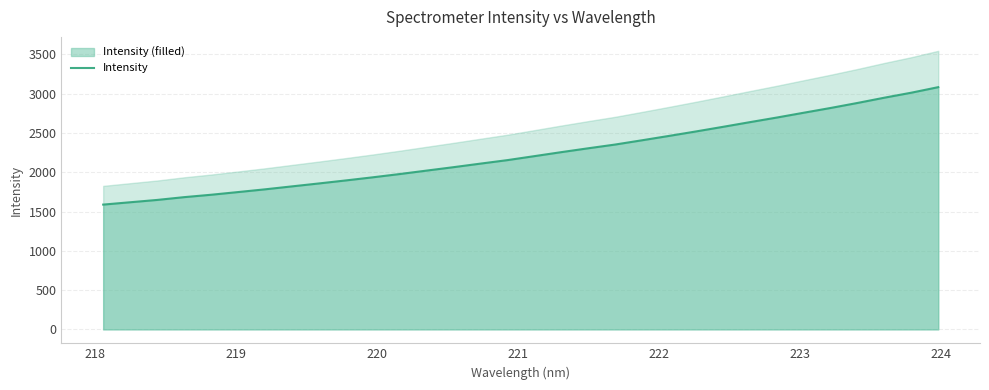

What is the greatest value displayed?

3084.2